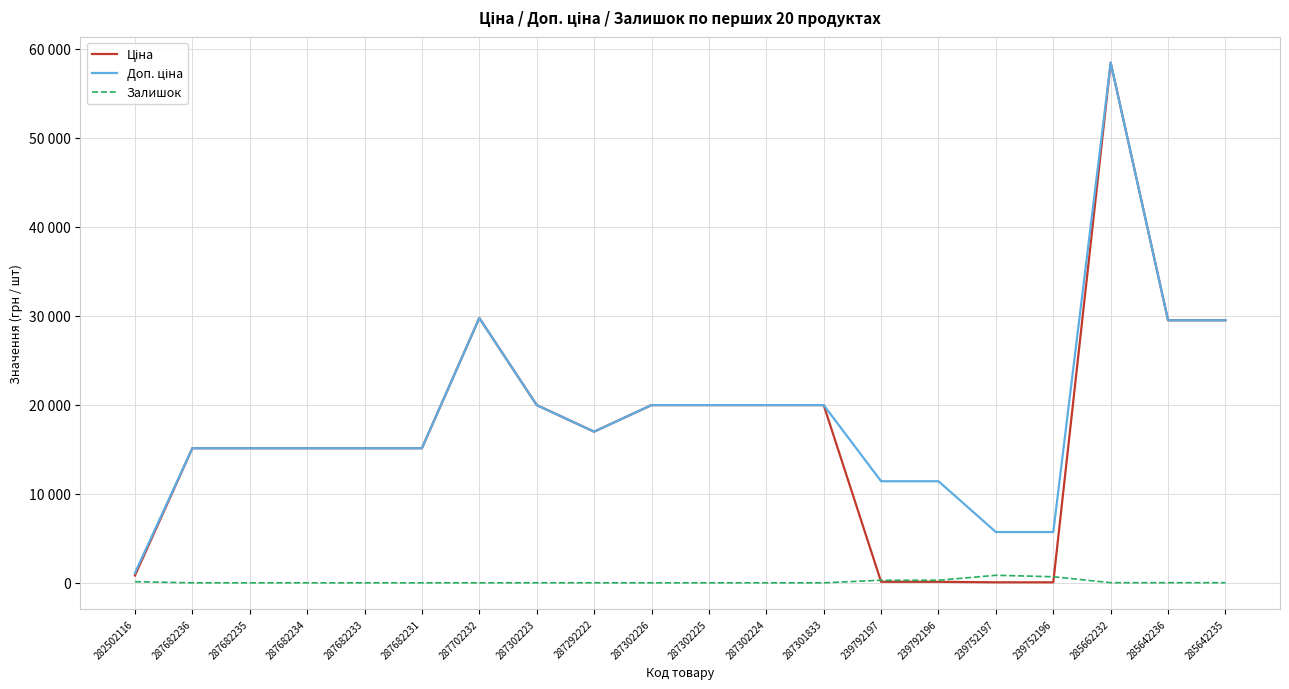

At which category does the chart reach its minimum across all series?

287682236